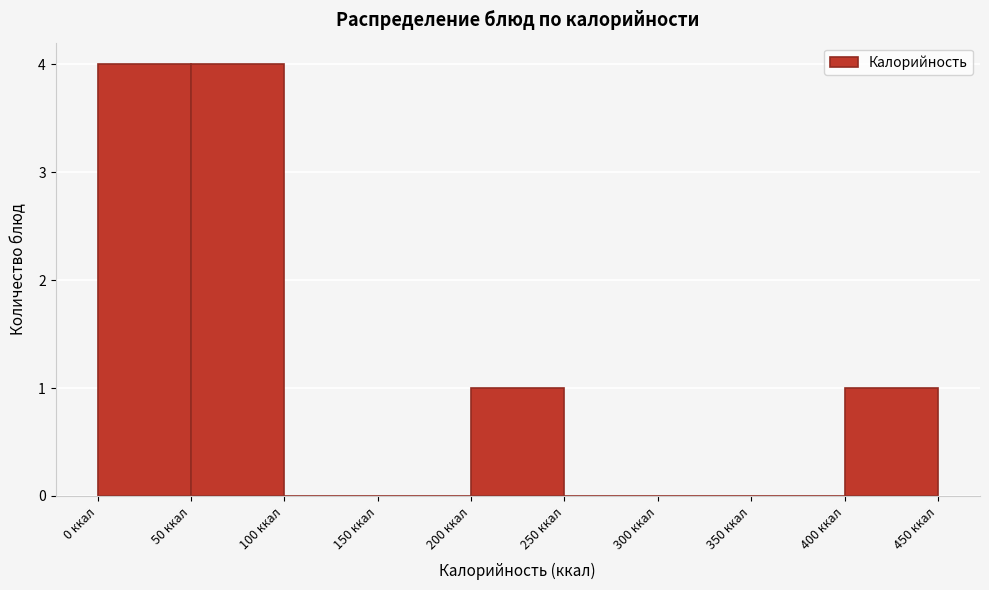

Reading left to right, transcribe this chart: for each bar, give the range it covers on the x-axis and its height. The values are not printed on the chart, so give them approximately, as read against the axis.

0 to 50: 4
50 to 100: 4
100 to 150: 0
150 to 200: 0
200 to 250: 1
250 to 300: 0
300 to 350: 0
350 to 400: 0
400 to 450: 1